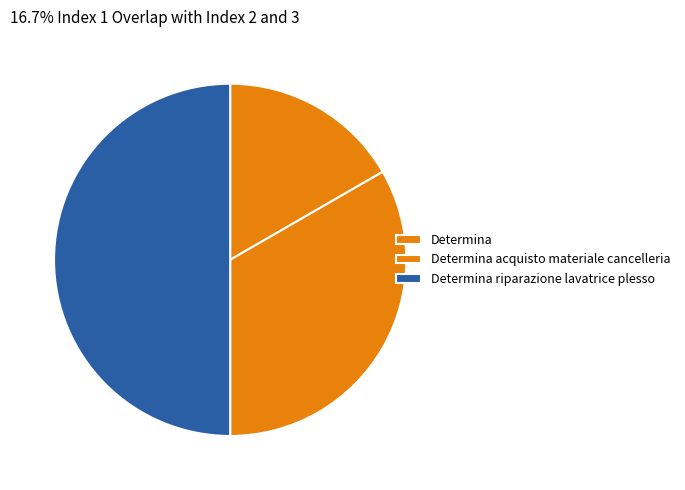

What is the smallest slice in the pie chart?

Determina